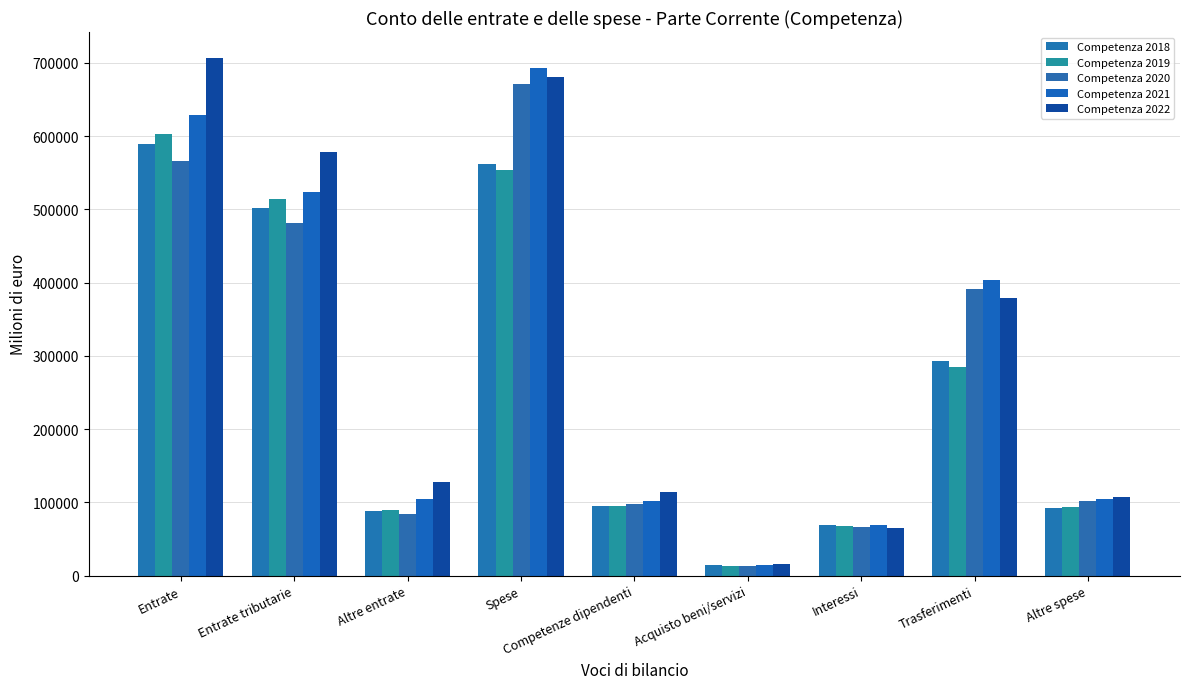

Reading left to right, what are all the values shown in this chart?

Competenza 2018: 589411	501300	88111	561969	94521	14228	69185	292331	91704
Competenza 2019: 603453	513990	89463	553479	94734	12519	68371	284552	93302
Competenza 2020: 565447	480774	84673	670870	97236	13704	66644	391609	101677
Competenza 2021: 628448	523790	104658	693340	101612	15102	68522	403037	105064
Competenza 2022: 706761	578741	128020	680997	114286	15856	64766	379353	106734